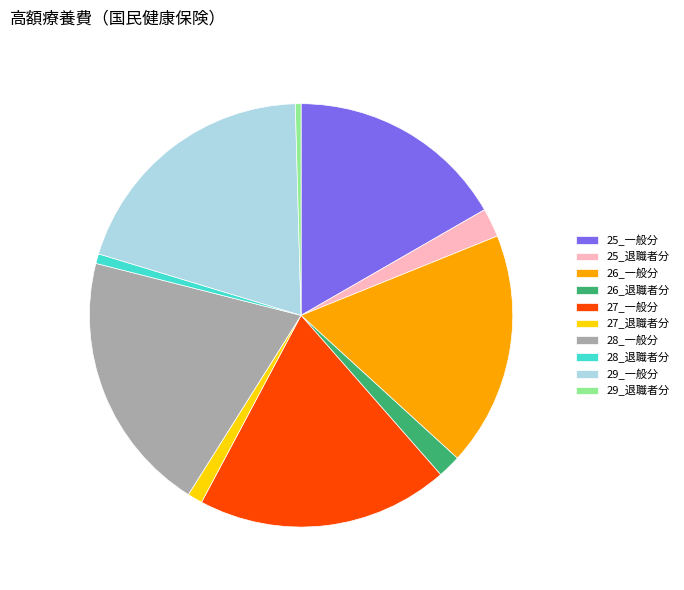

Approximately how many times larger is the value at 26_一般分 compared to 29_退職者分?

41.2